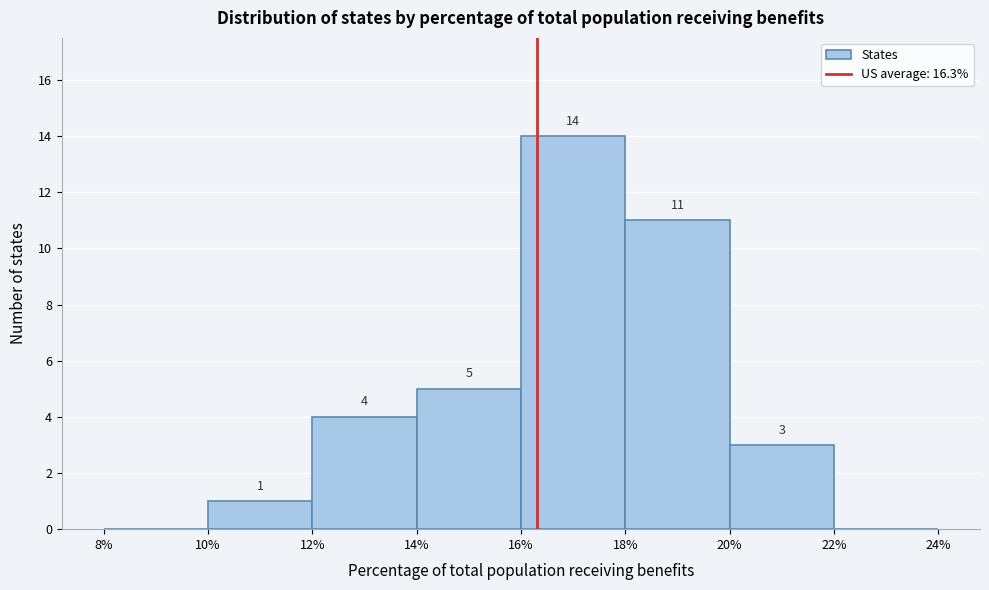

Which range on the x-axis has the tallest bar?

16% to 18%